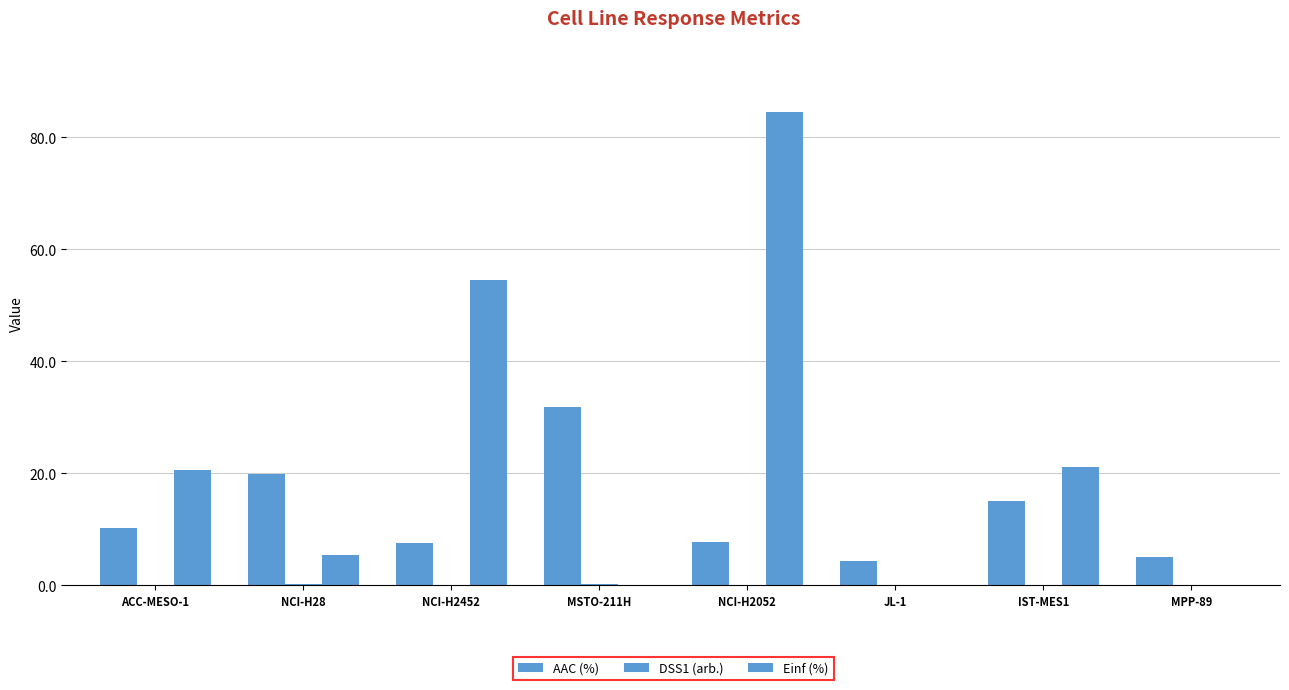

How many groups of bars are there?

8